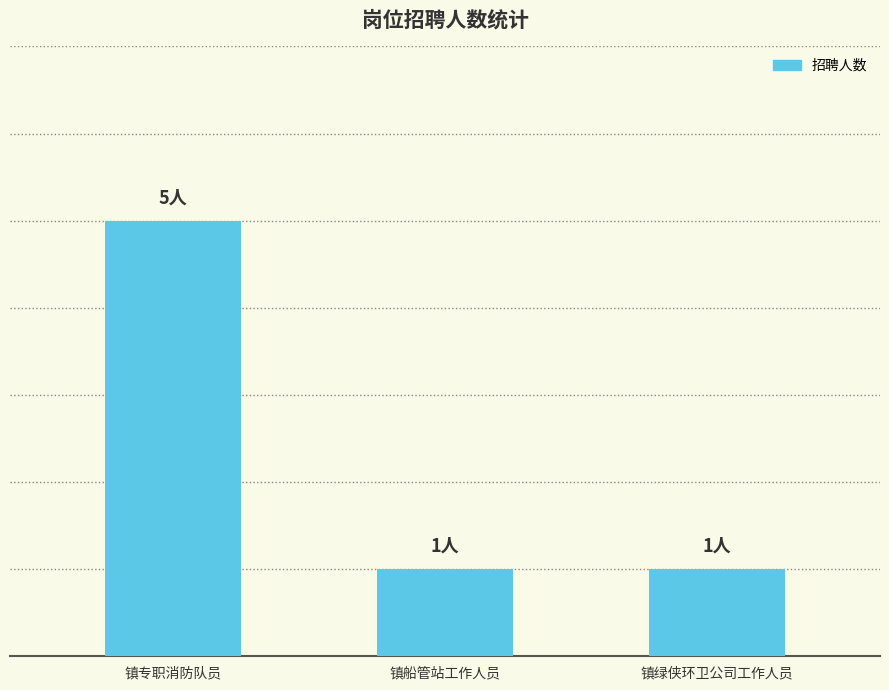

What is the value of the 2nd bar from the left?

1